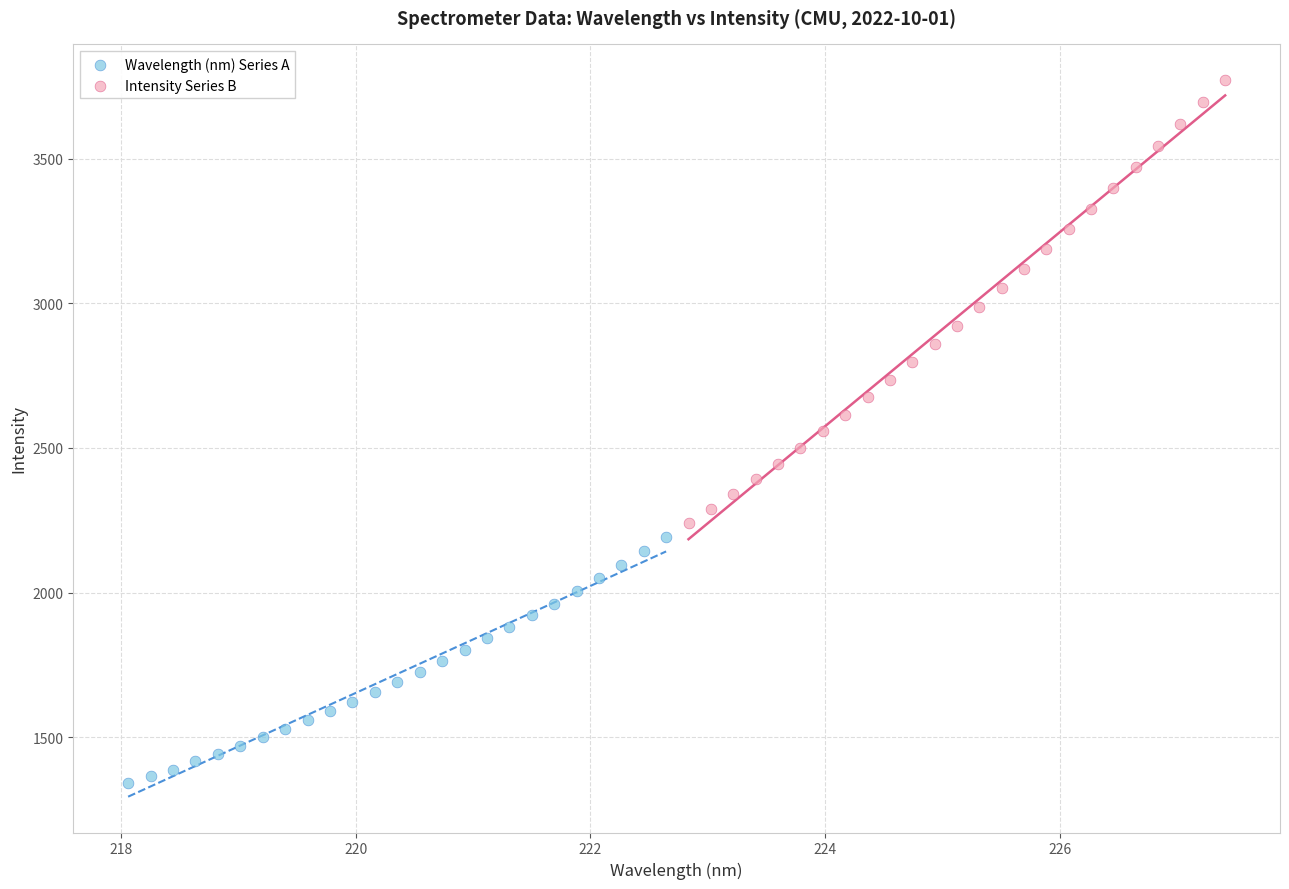

Which series has the largest Y range (max minus min)?

Intensity Series B